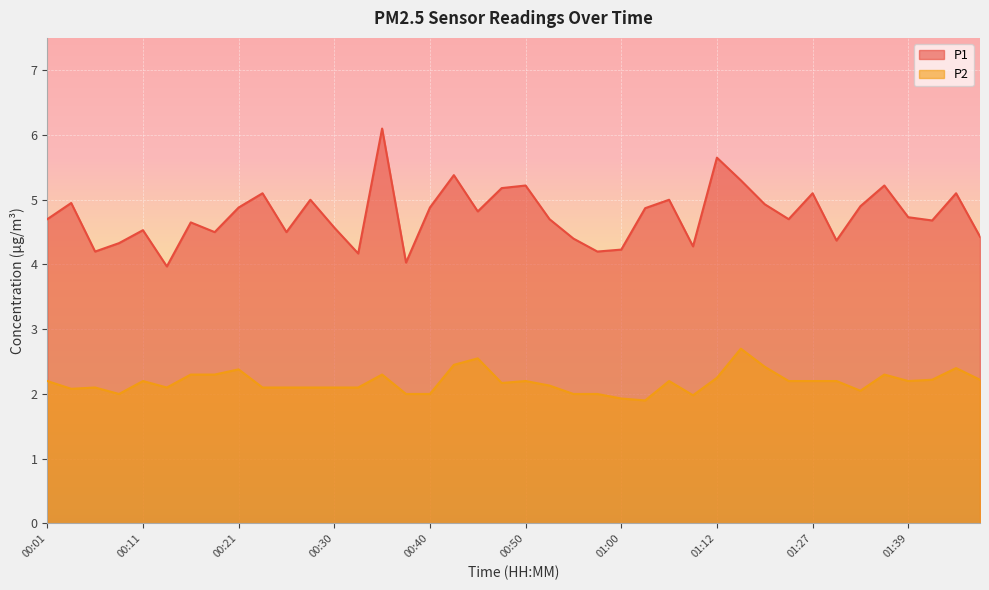

What is the value of the P1 point at the 7th from the left?

4.7